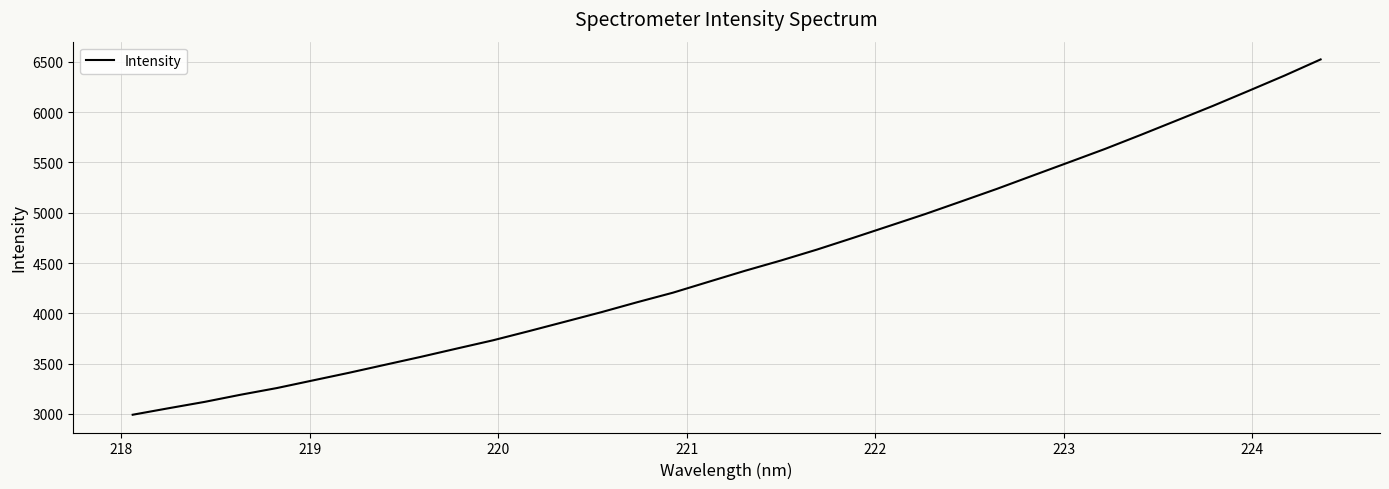

What is the smallest value displayed?

2992.3